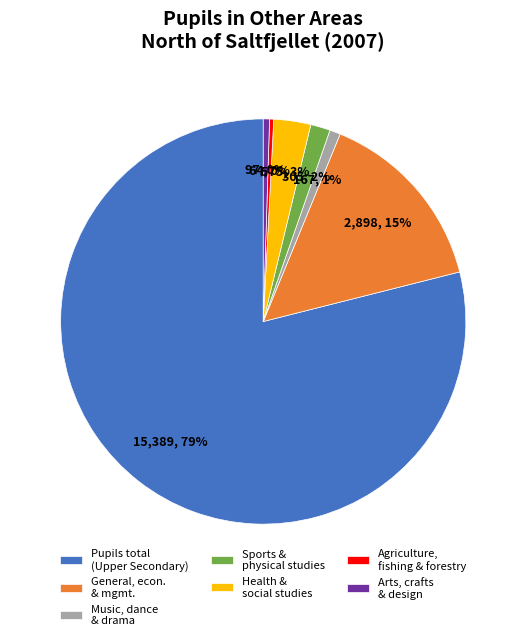

To the nearest percent, what is the average slice percentage?

14%